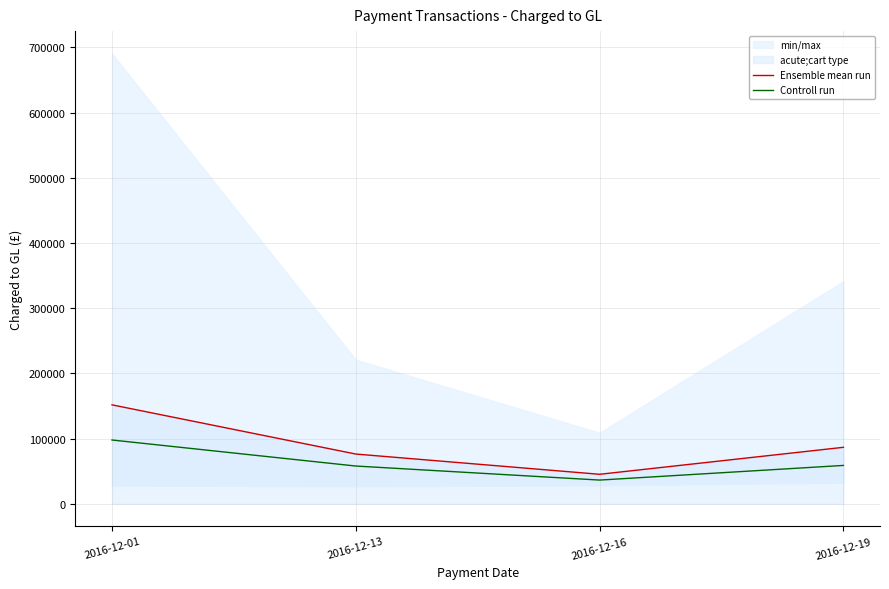

Where is Ensemble mean run nearest to the value 98435?

2016-12-19